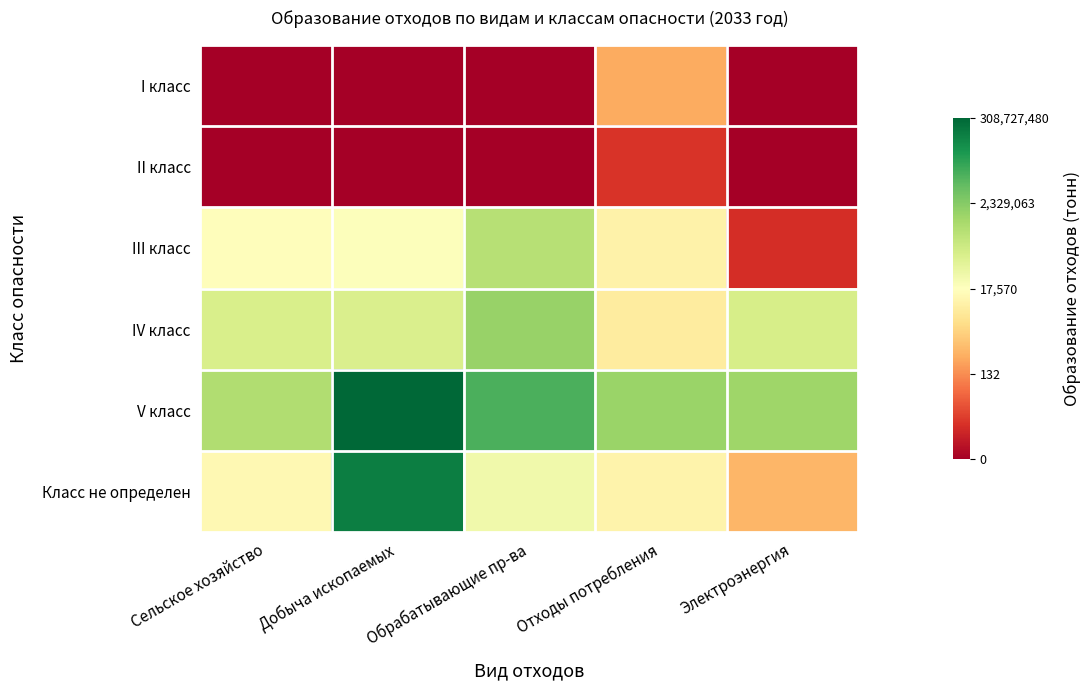

Reading left to right, extract all data points from this chart.

I класс: Сельское хозяйство=0.0	Добыча ископаемых=0.0	Обрабатывающие пр-ва=0.0	Отходы потребления=5.9	Электроэнергия=0.0
II класс: Сельское хозяйство=0.0	Добыча ископаемых=0.0	Обрабатывающие пр-ва=0.0	Отходы потребления=2.1	Электроэнергия=0.0
III класс: Сельское хозяйство=9.7	Добыча ископаемых=9.9	Обрабатывающие пр-ва=13.0	Отходы потребления=9.0	Электроэнергия=1.9
IV класс: Сельское хозяйство=11.7	Добыча ископаемых=11.7	Обрабатывающие пр-ва=14.1	Отходы потребления=8.6	Электроэнергия=11.8
V класс: Сельское хозяйство=13.3	Добыча ископаемых=19.5	Обрабатывающие пр-ва=16.3	Отходы потребления=14.0	Электроэнергия=13.9
Класс не определен: Сельское хозяйство=9.3	Добыча ископаемых=18.6	Обрабатывающие пр-ва=10.5	Отходы потребления=9.0	Электроэнергия=6.2